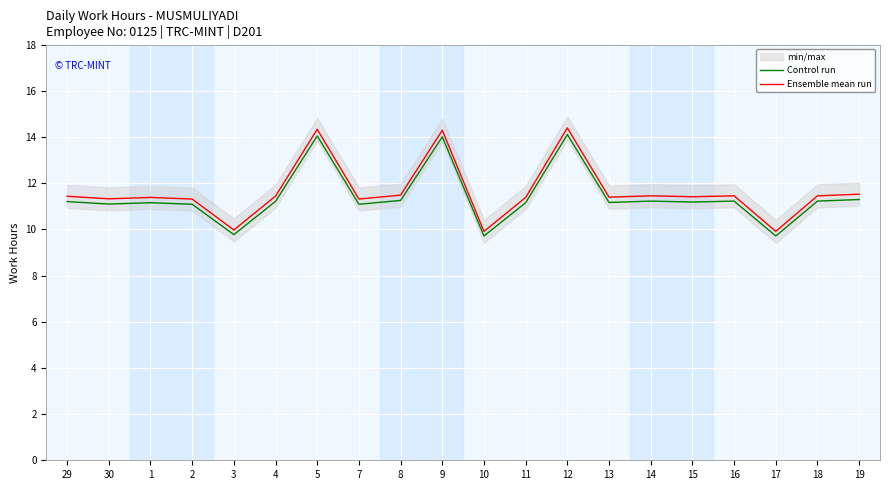

List the series in order of their peak value, highest first.

Ensemble mean run, Control run